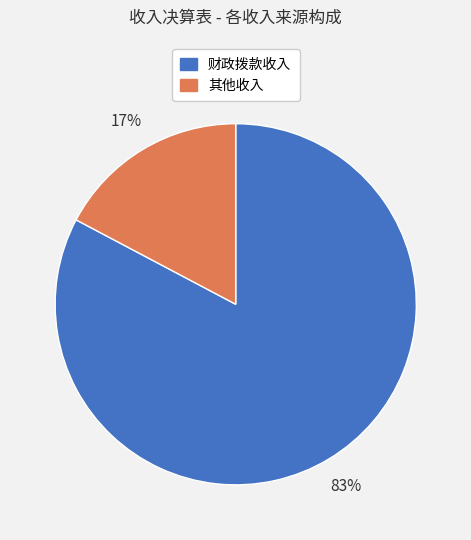

Which has a higher value, 财政拨款收入 or 其他收入?

财政拨款收入